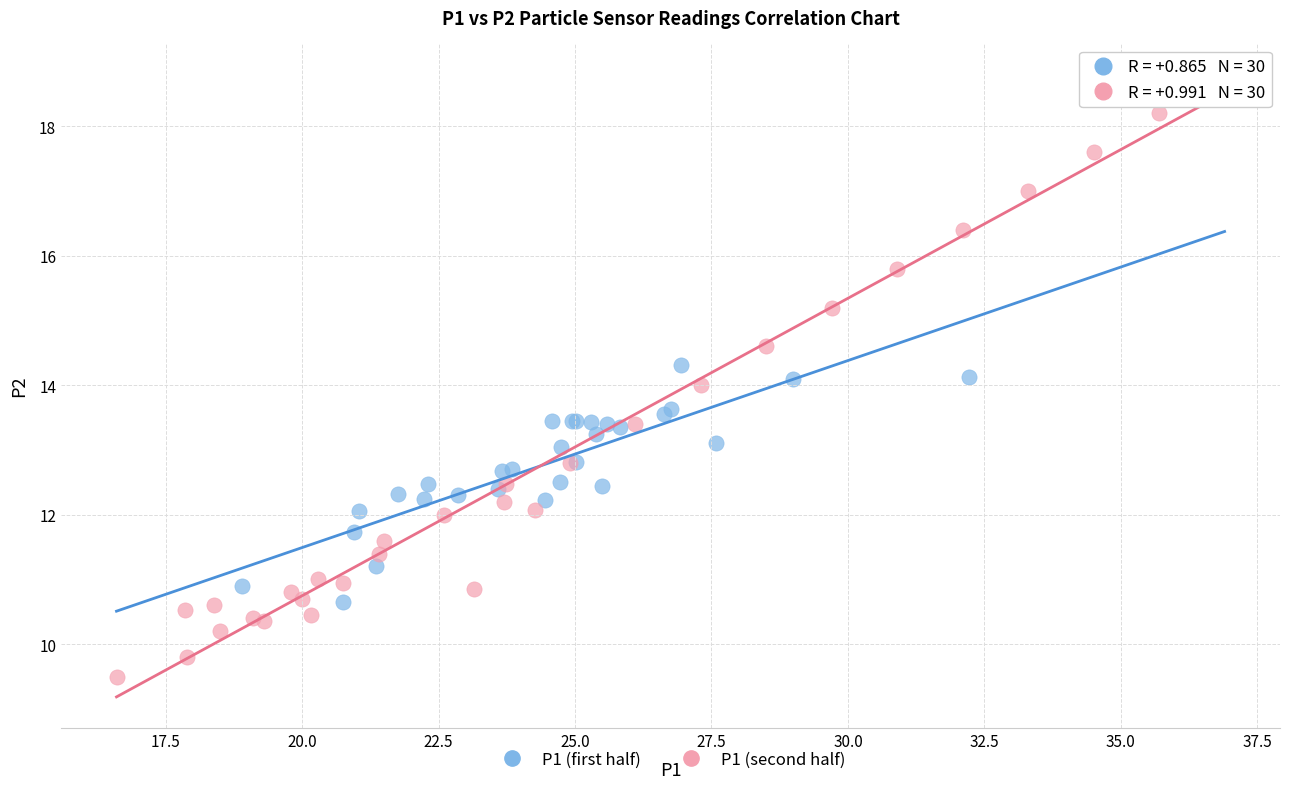

Which series has the widest spread of Y values?

P1 (second half)